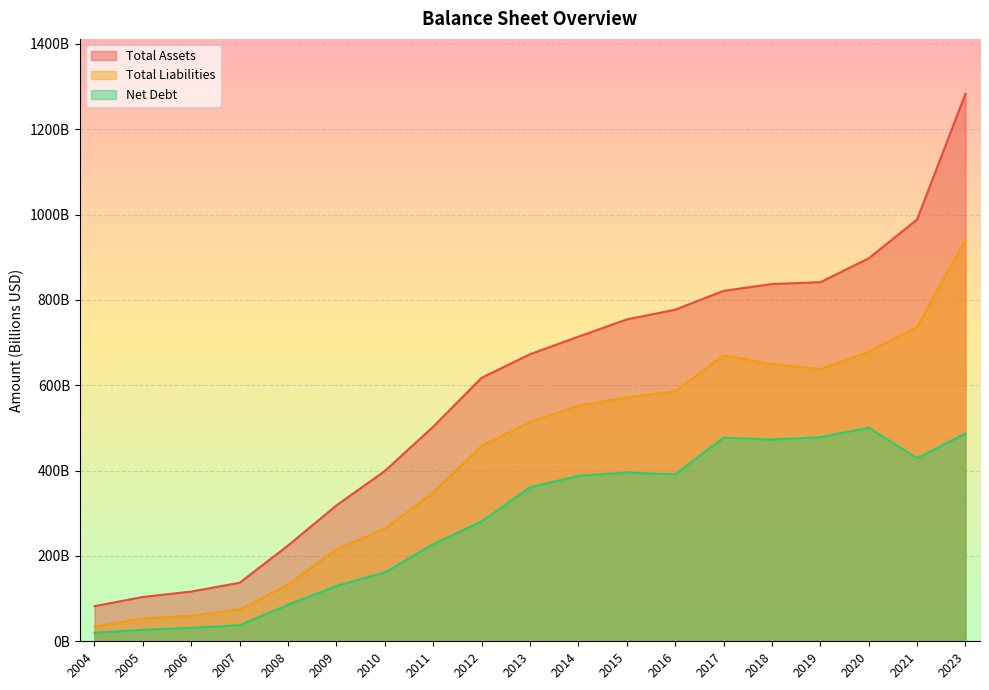

What are all the series names shown in the legend?

Total Assets, Total Liabilities, Net Debt